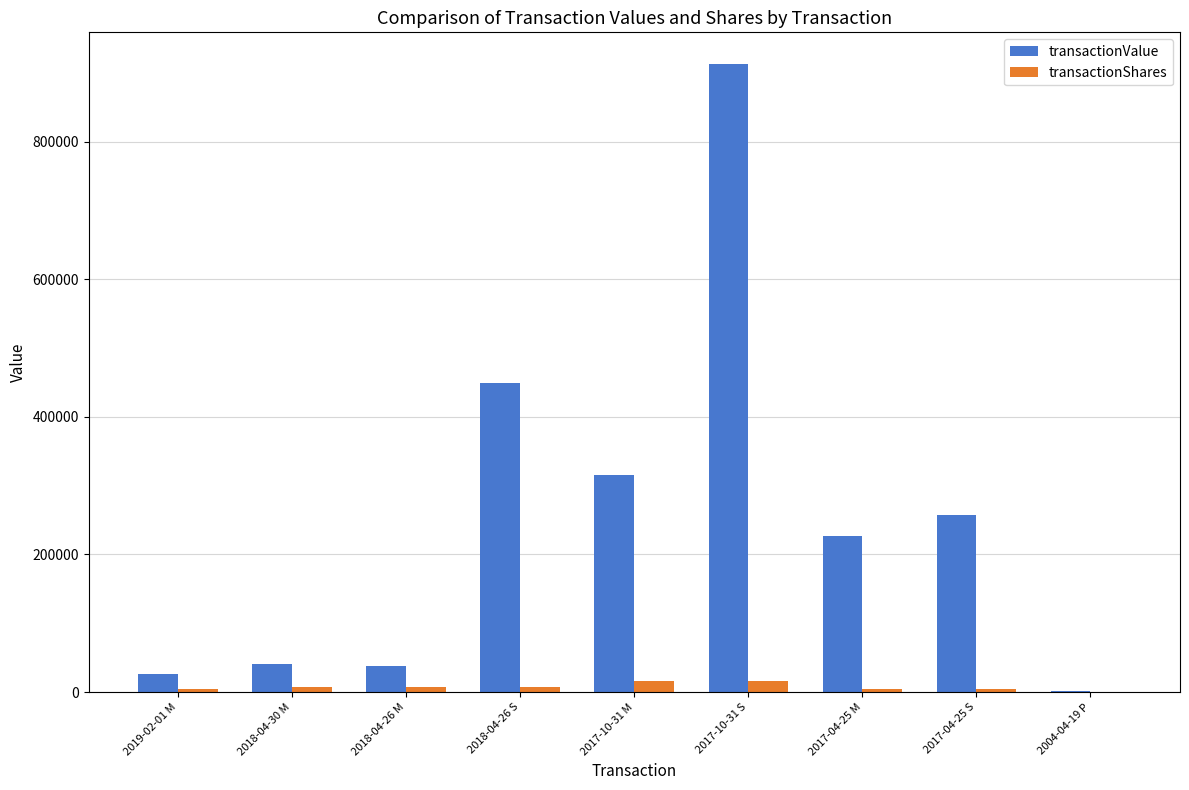

What is the sum of all transactionValue values?

2267339